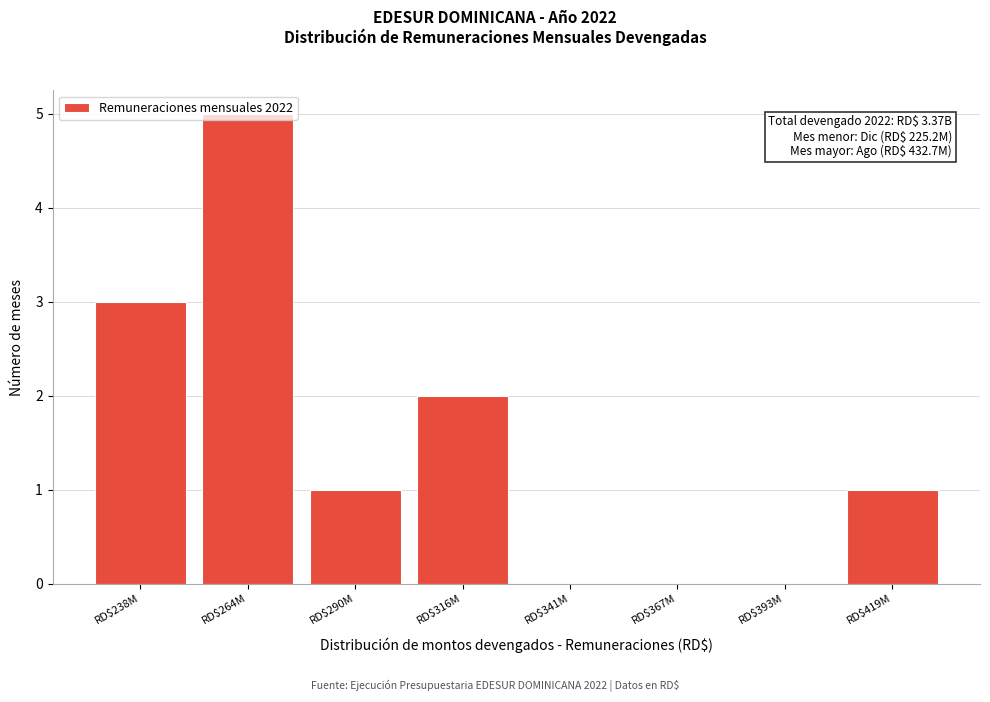

Read the value at RD$264M.

5